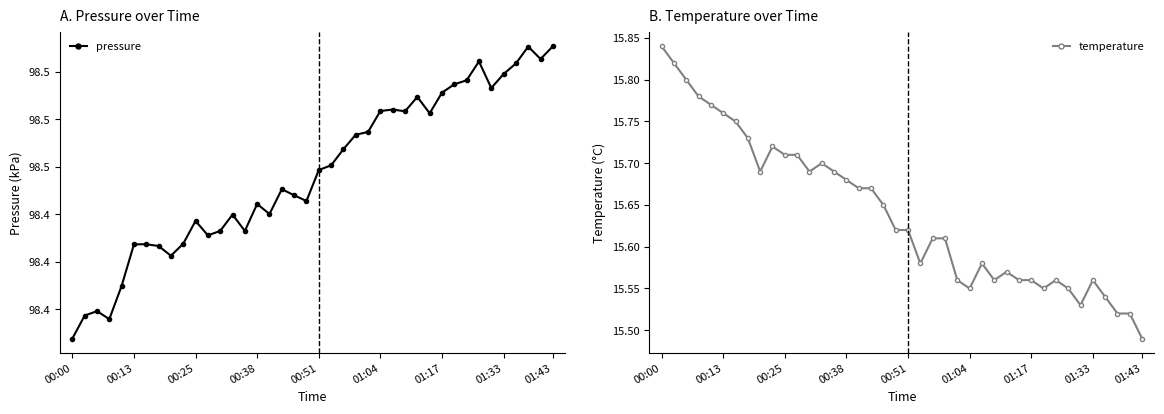

Is it true that pressure equals 176.9 at 37?

False